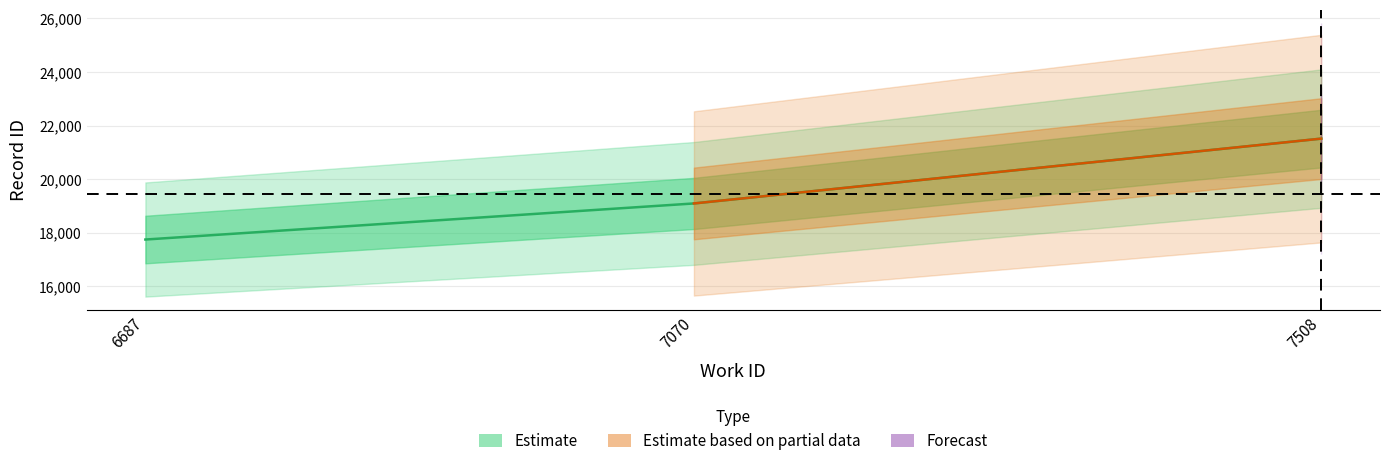

List the labels in order of value, largest first.

7508, 7070, 6687